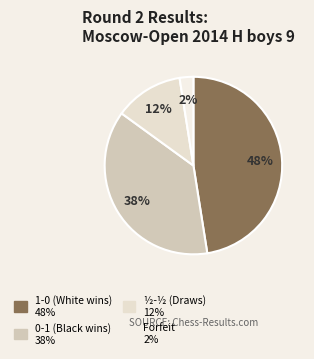

Count the number of slices in the pie.

4